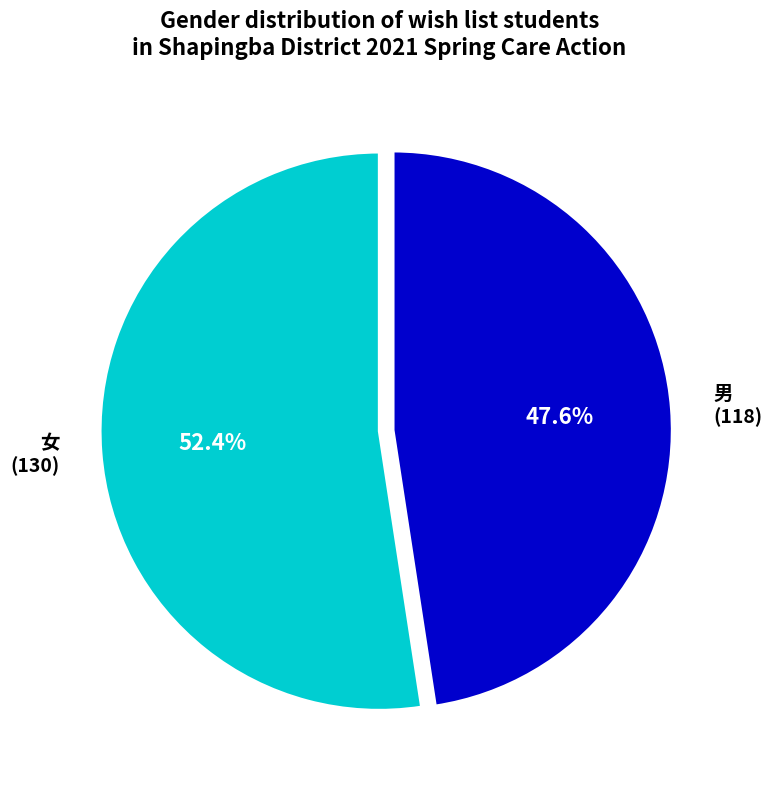

How many slices are in this pie chart?

2